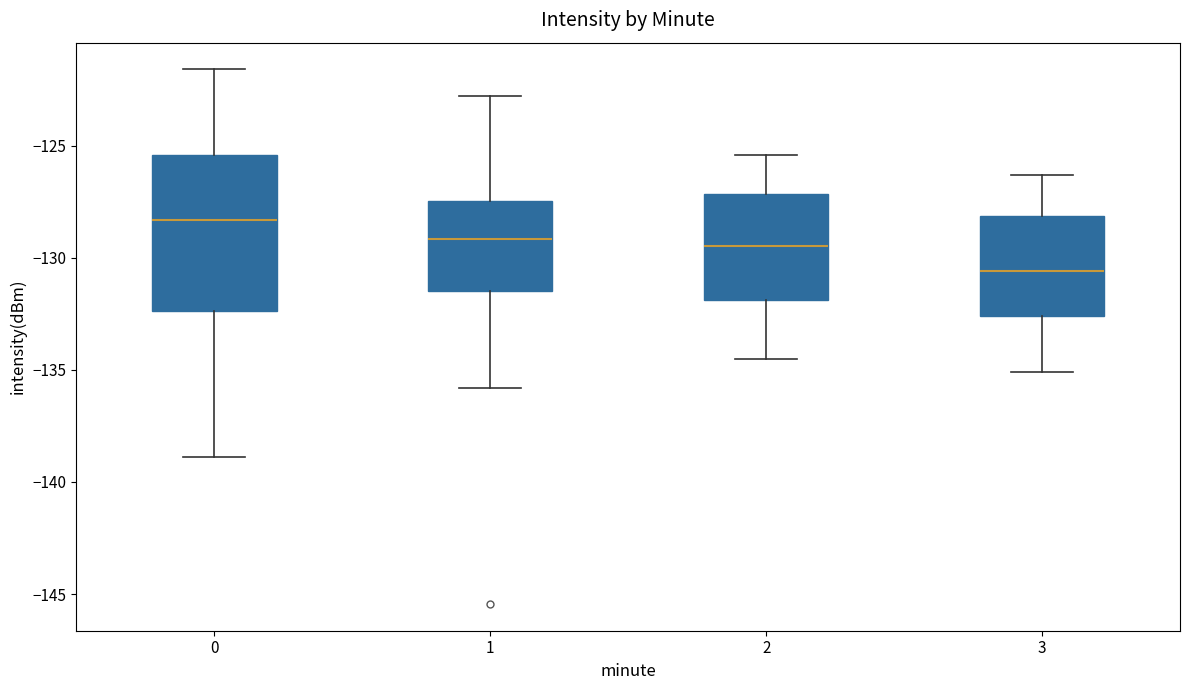

Reading left to right, transcribe this box plot: for each box, give where its median line is, the range the box spans, and where its two whiskers end, as read against the y-axis. The values are not printed on the chart, so give them approximately, as read against the axis.

0: median -128.5, box -132.5 to -125.5, whiskers -139.0 to -121.5
1: median -129.0, box -131.5 to -127.5, whiskers -136.0 to -123.0
2: median -129.5, box -132.0 to -127.0, whiskers -134.5 to -125.5
3: median -130.5, box -132.5 to -128.0, whiskers -135.0 to -126.5